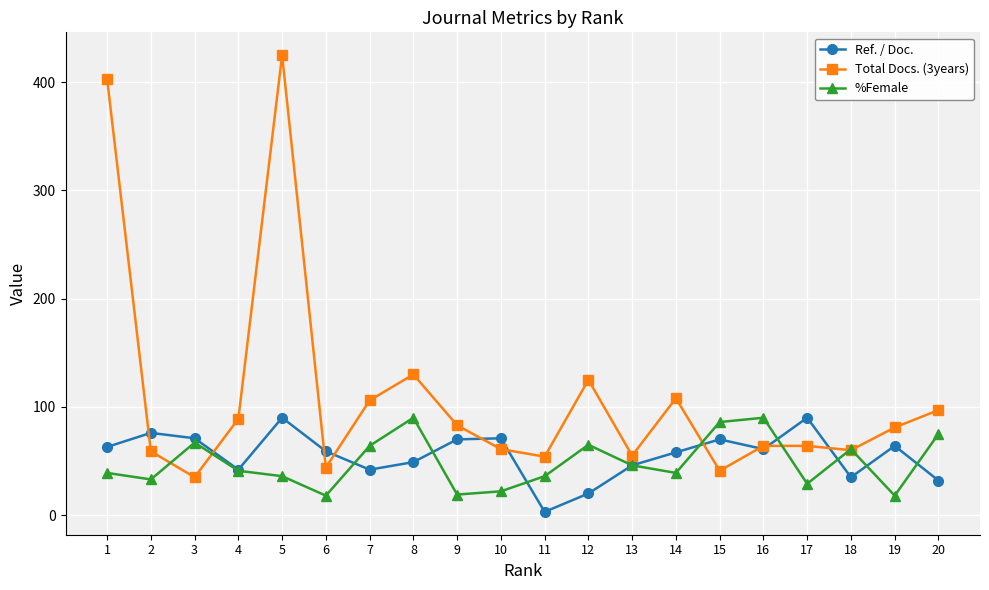

At how many categories does at least one series exceed 227?

2